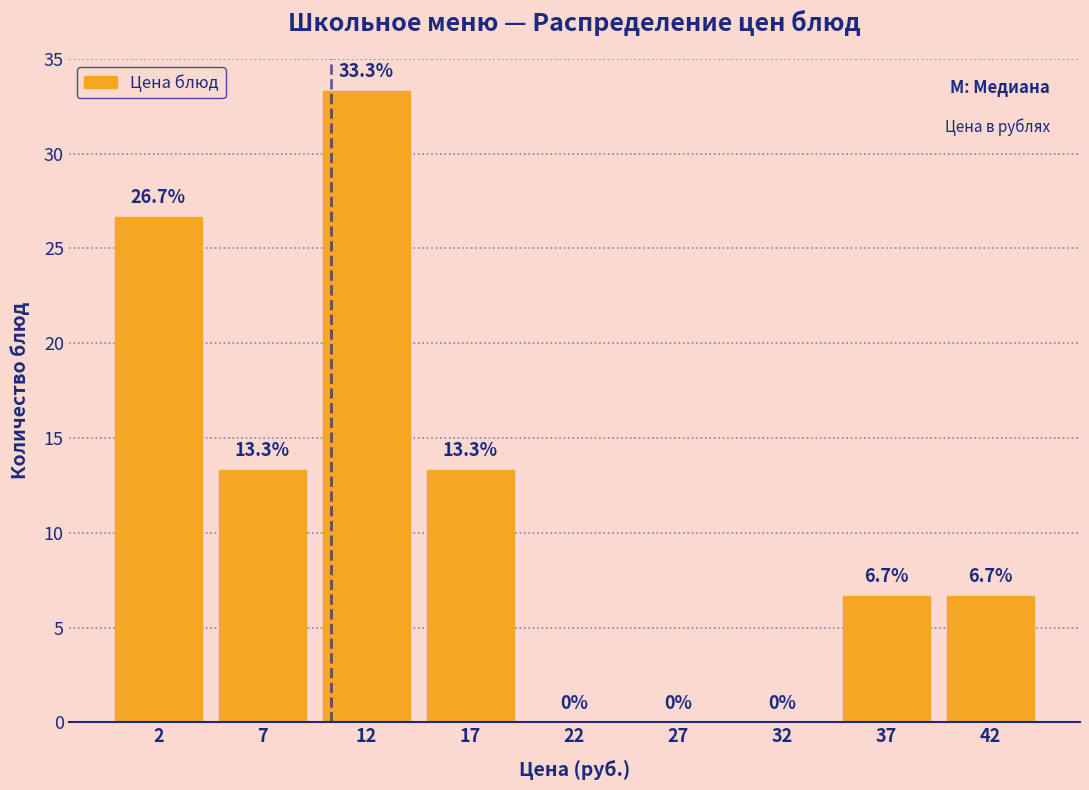

Reading right to left, transcribe all the data shown in this chart.

42=6.7	37=6.7	32=0.0	27=0.0	22=0.0	17=13.3	12=33.3	7=13.3	2=26.7